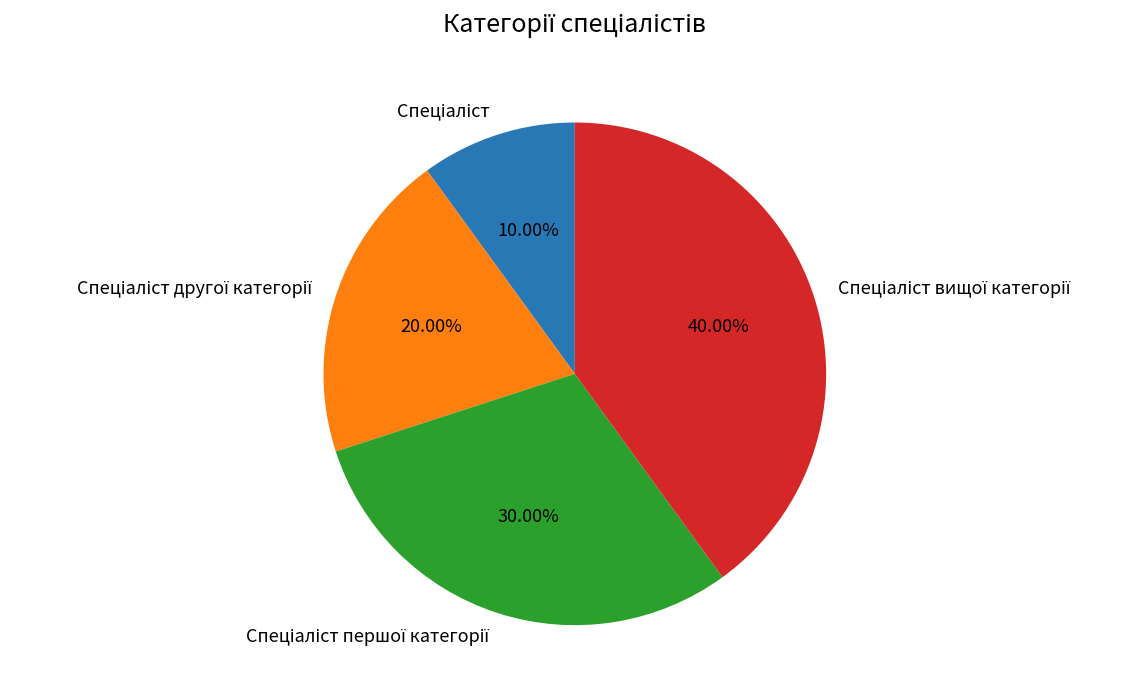

Is there a majority slice in this chart?

No